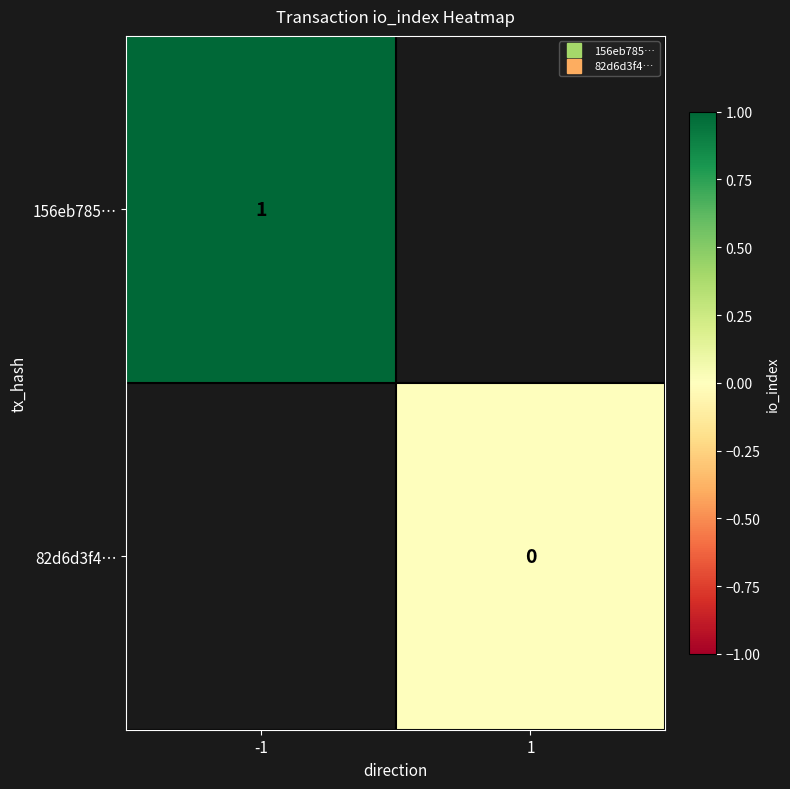

How many data points does each series have?

2